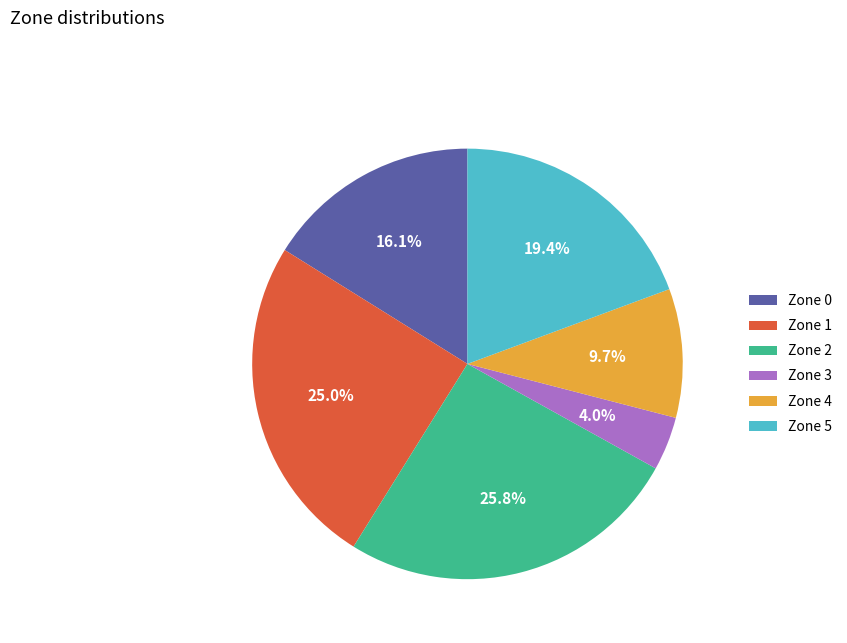

Does Zone 4 account for over 50% of the chart?

No